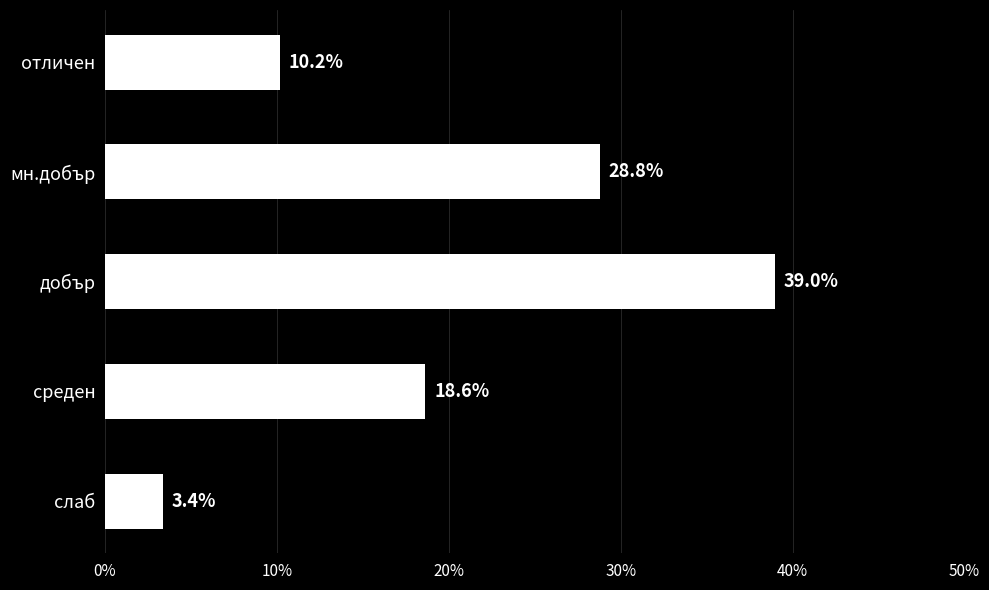

What is the maximum value shown in the chart?

39.0